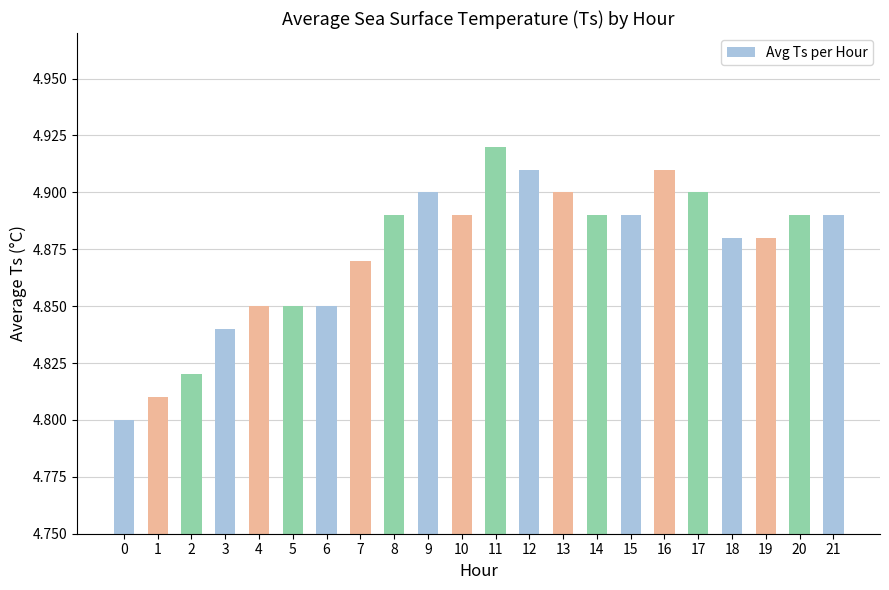

Count the values in the range 4 to 5.

22